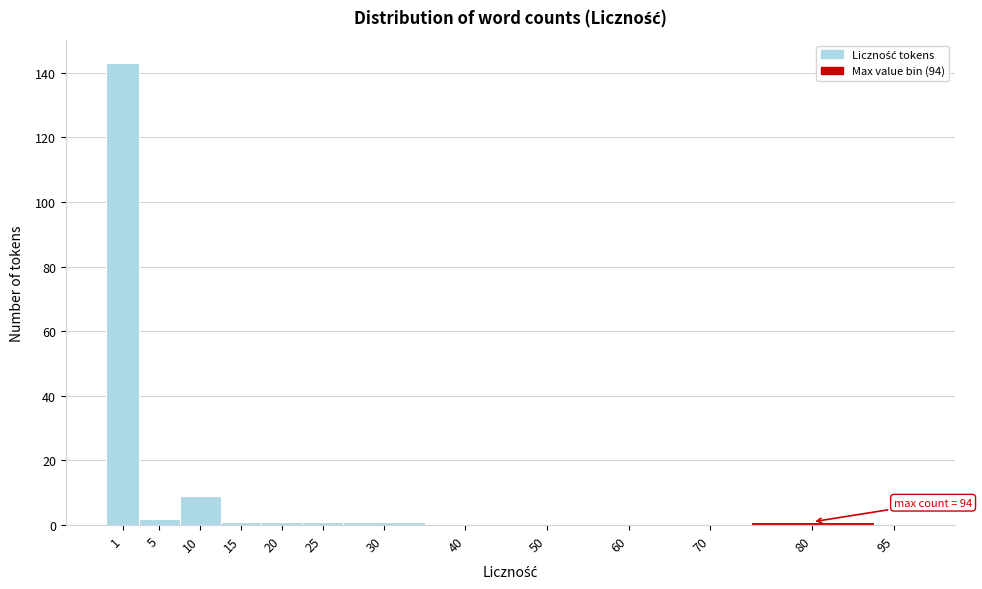

Reading left to right, extract all data points from this chart.

1=143	5=2	10=9	15=1	20=1	25=1	30=1	40=0	50=0	60=0	70=0	80=1	95=0